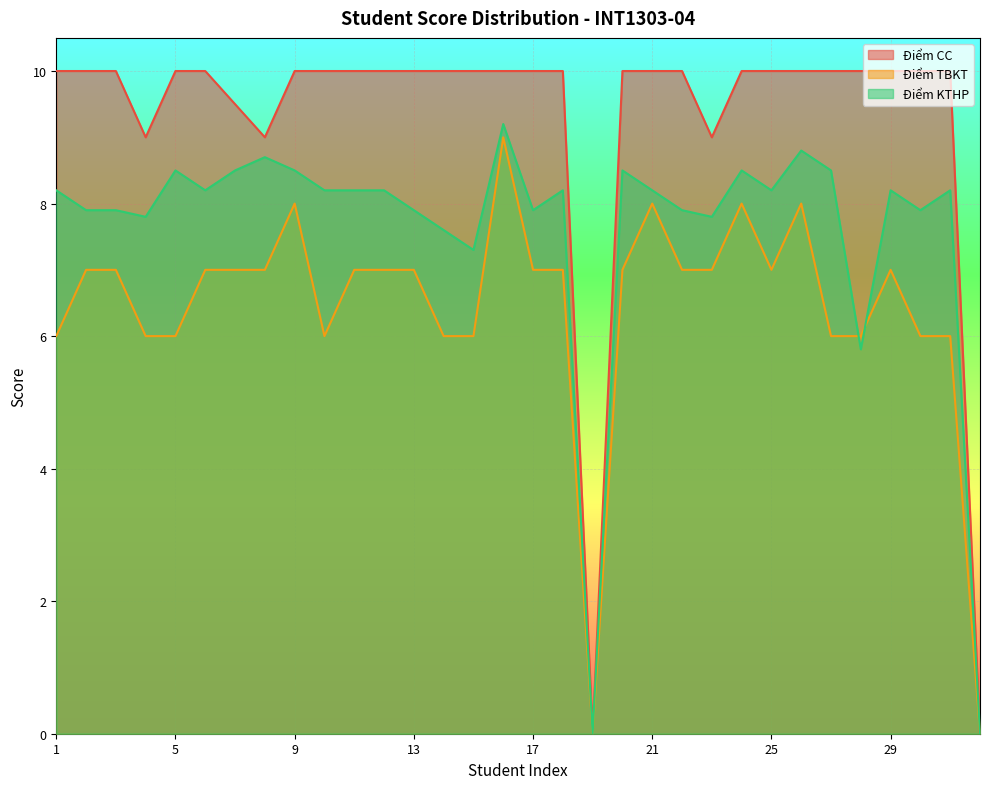

Which series has the largest total across all categories?

Điểm CC